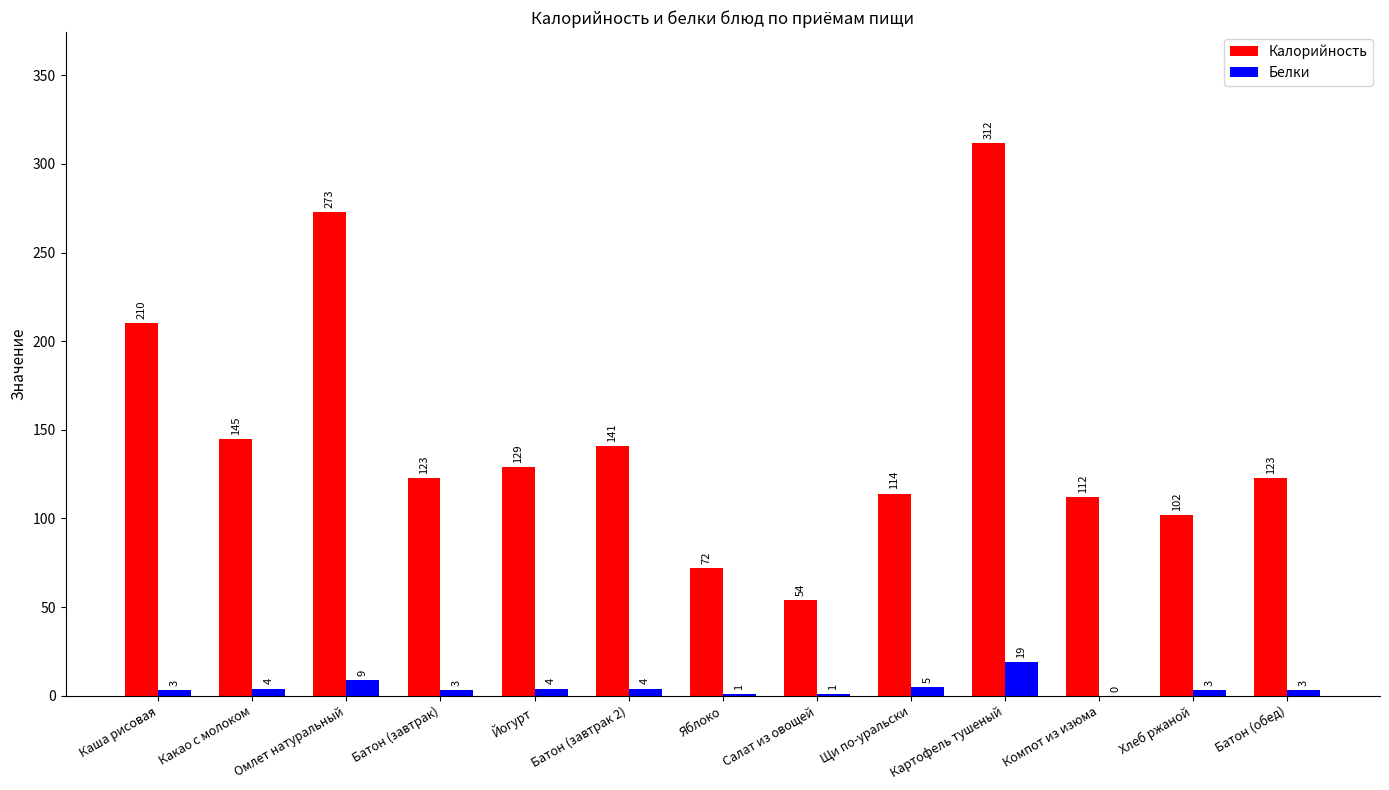

What is the total value across all series at Картофель тушеный?

331